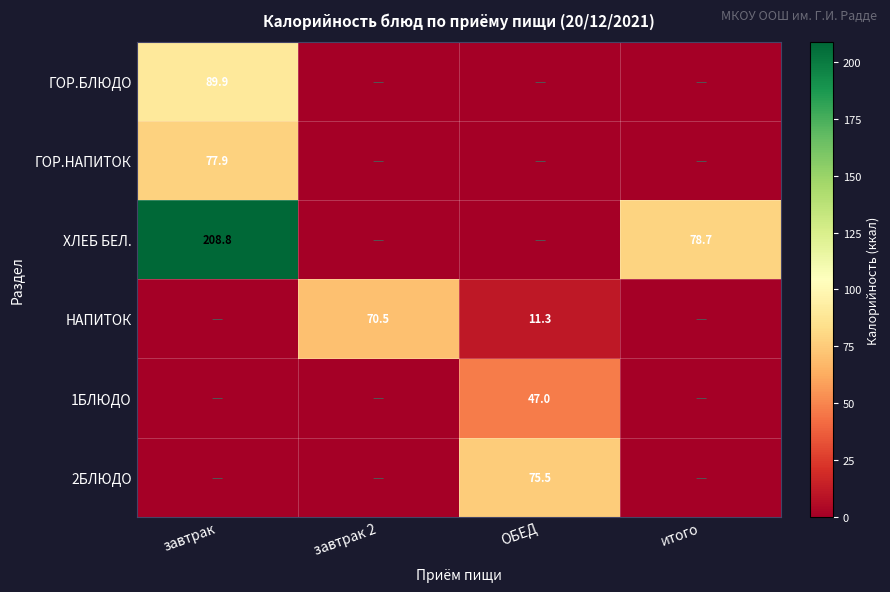

Is it true that ХЛЕБ БЕЛ. equals 47.3 at итого?

False